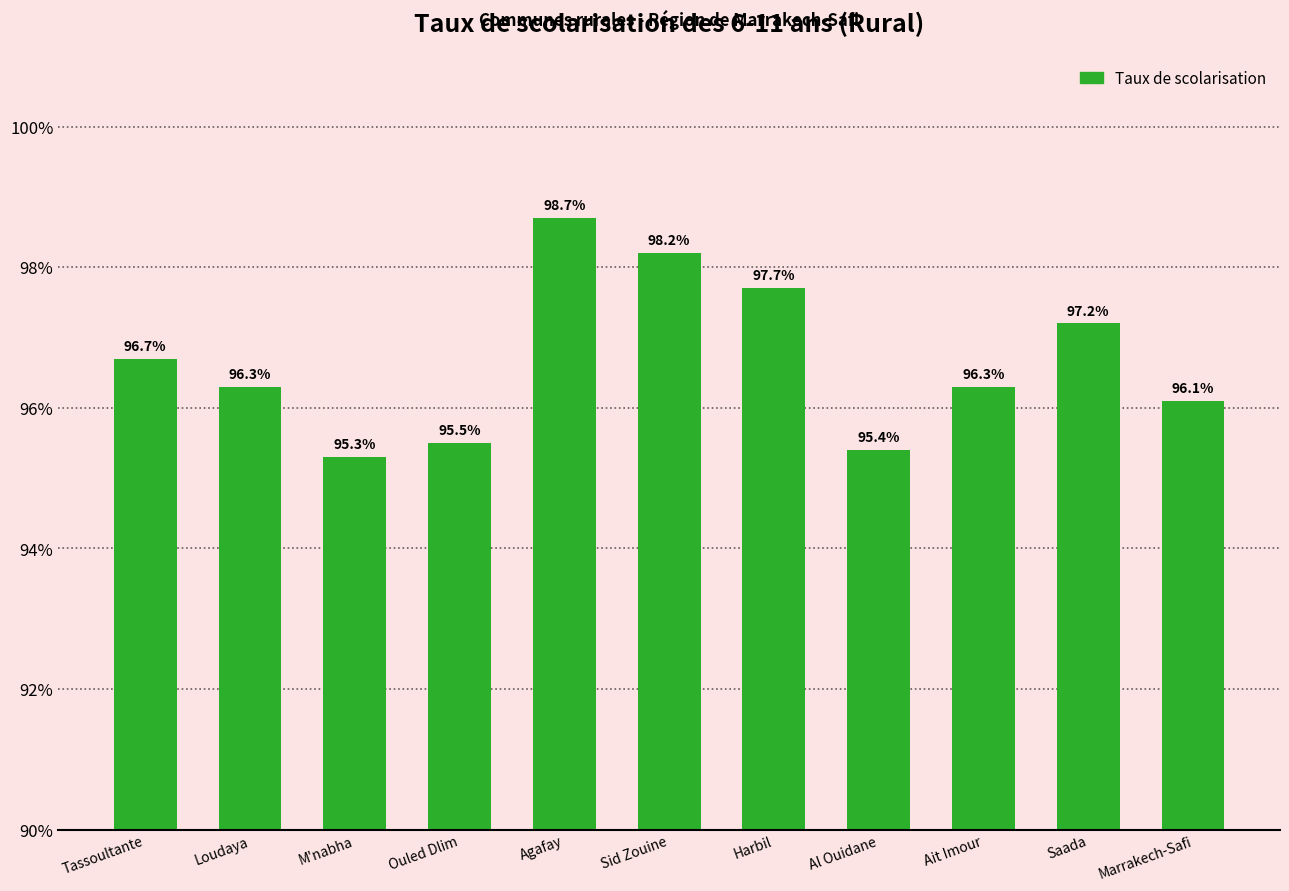

What is the difference between the maximum and minimum values?

3.4